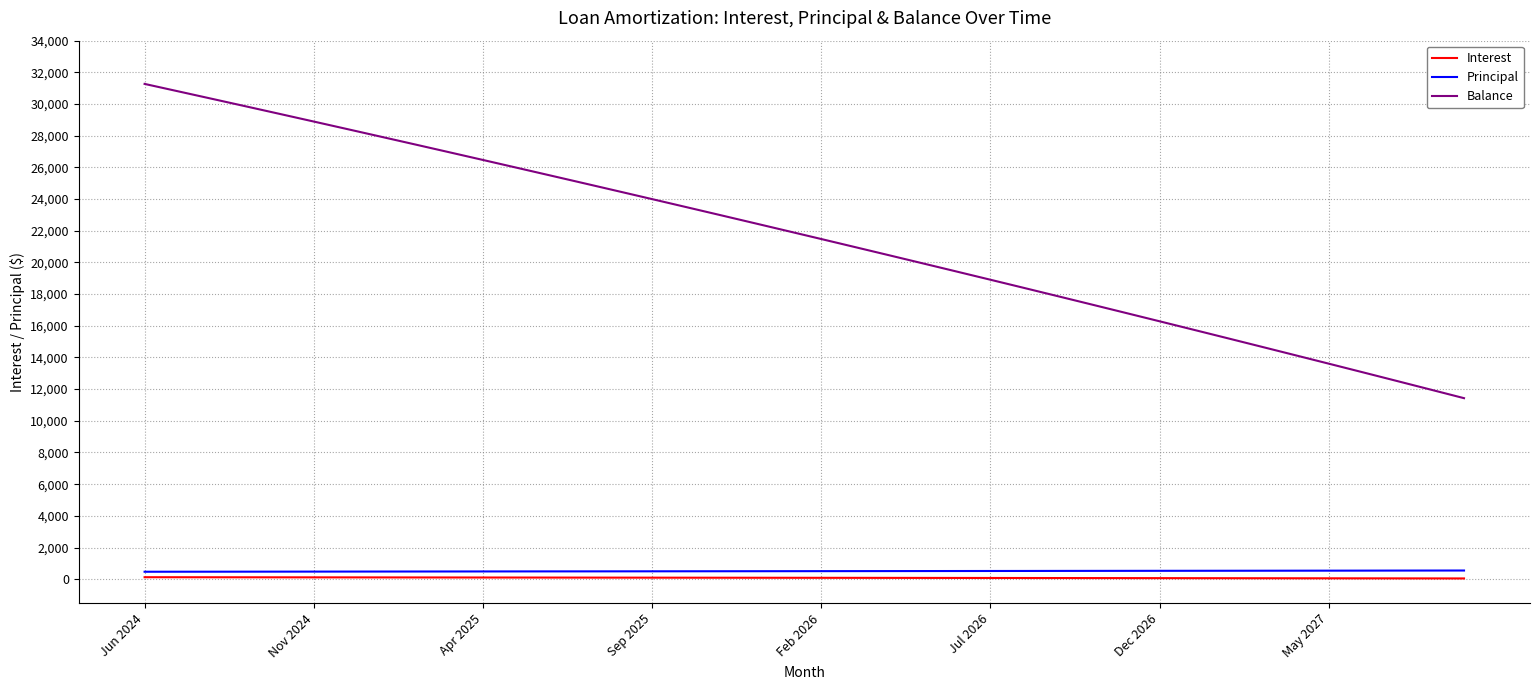

True or false: Interest and Balance intersect in this chart.

False